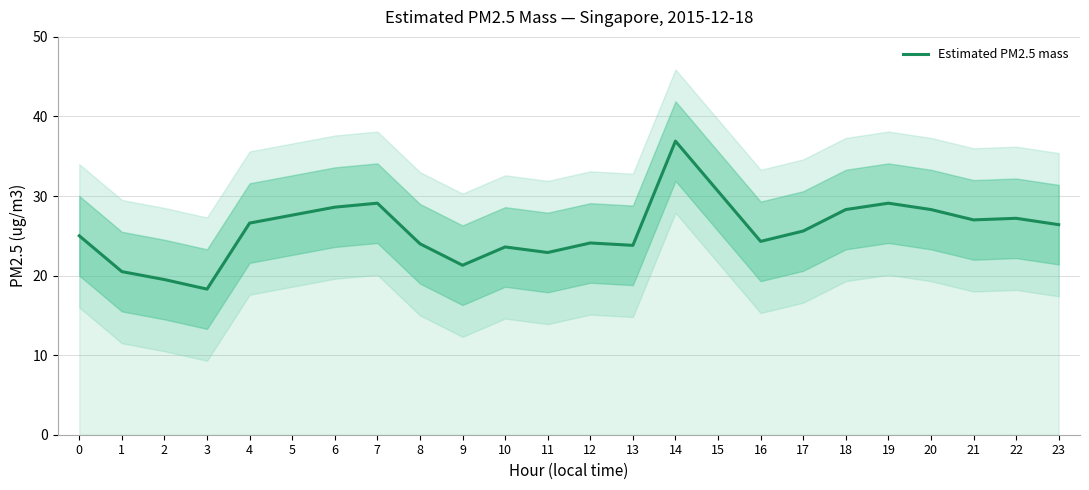

Reading right to left, transcribe all the data shown in this chart.

23=26.4	22=27.2	21=27.0	20=28.3	19=29.1	18=28.3	17=25.6	16=24.3	15=30.6	14=36.9	13=23.8	12=24.1	11=22.9	10=23.6	9=21.3	8=24.0	7=29.1	6=28.6	5=27.6	4=26.6	3=18.3	2=19.5	1=20.5	0=25.0